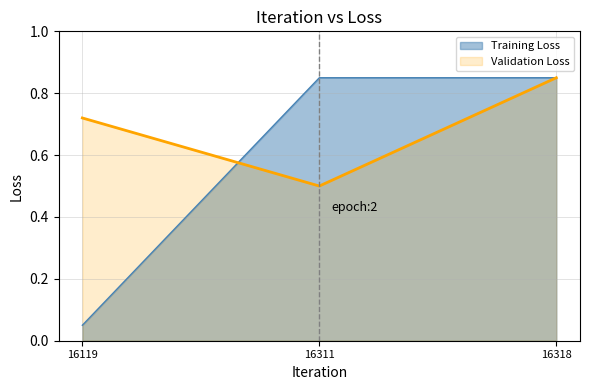

Does the chart have visible grid lines?

Yes